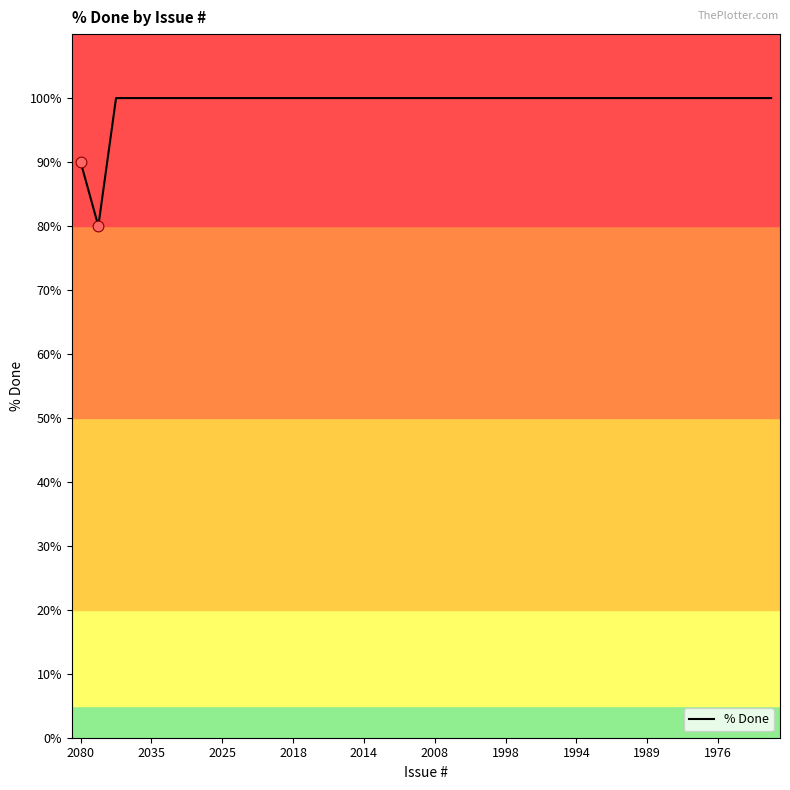

What is the difference between the maximum and minimum values?

20